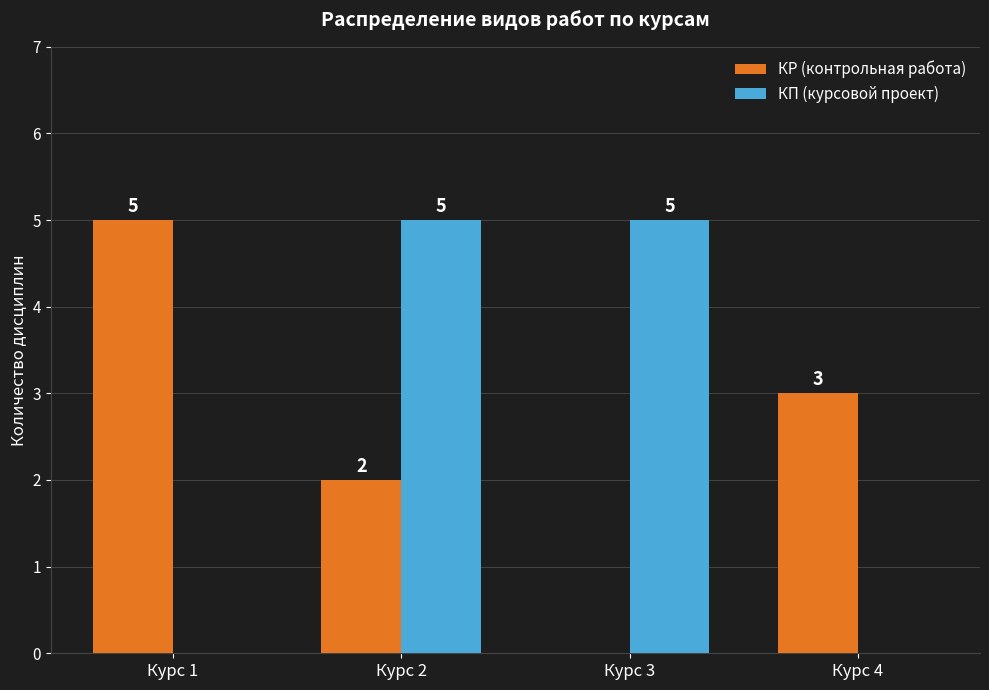

Reading left to right, transcribe all the data shown in this chart.

КР (контрольная работа): 5	2	0	3
КП (курсовой проект): 0	5	5	0